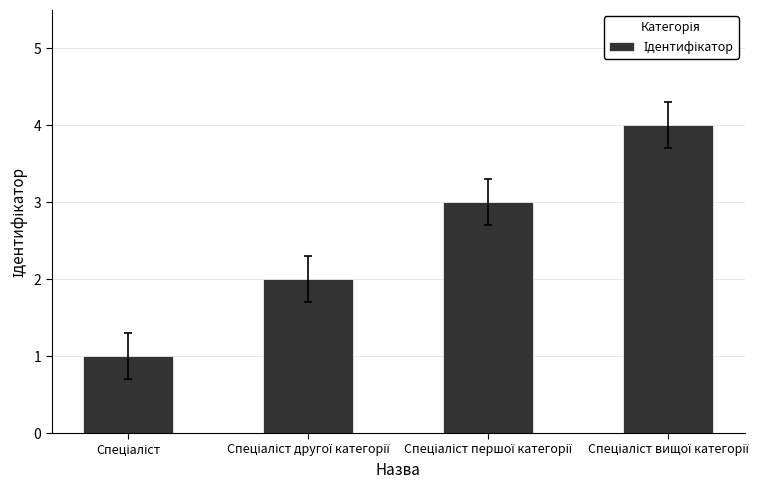

How many categories are shown in the chart?

4